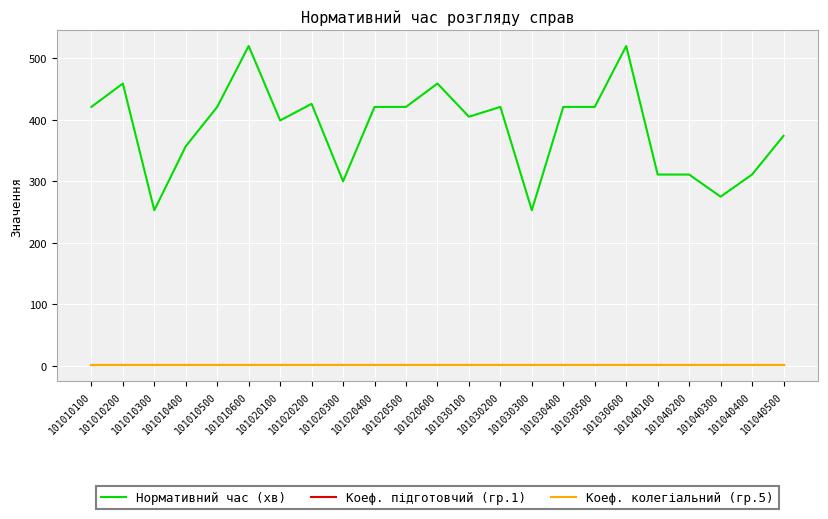

Is this an area chart (filled region under the line)?

No